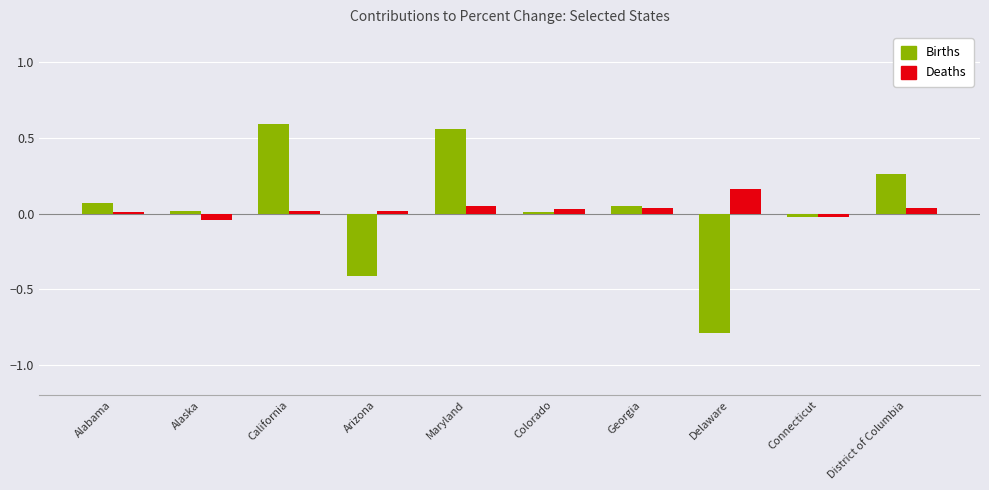

What is the approximate value of Births at Delaware?

-0.8